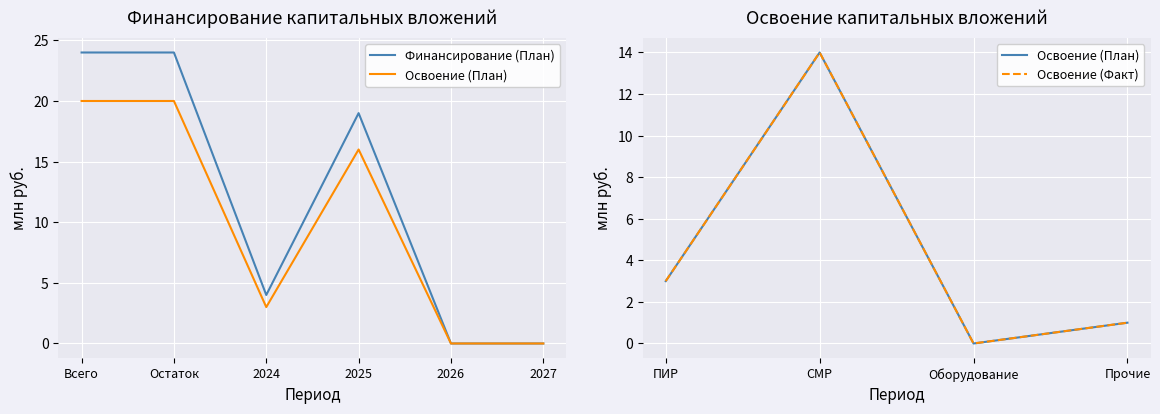

Rank the series by their average value, from highest to lowest.

Финансирование (План), Освоение (План)